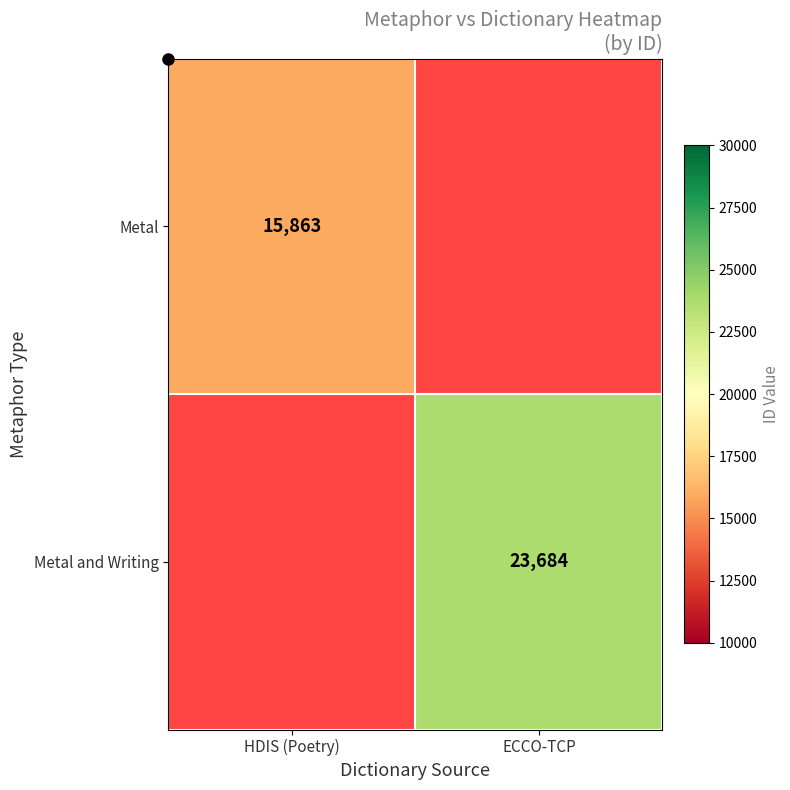

Is it true that Metal and Writing equals 11108.2 at ECCO-TCP?

False